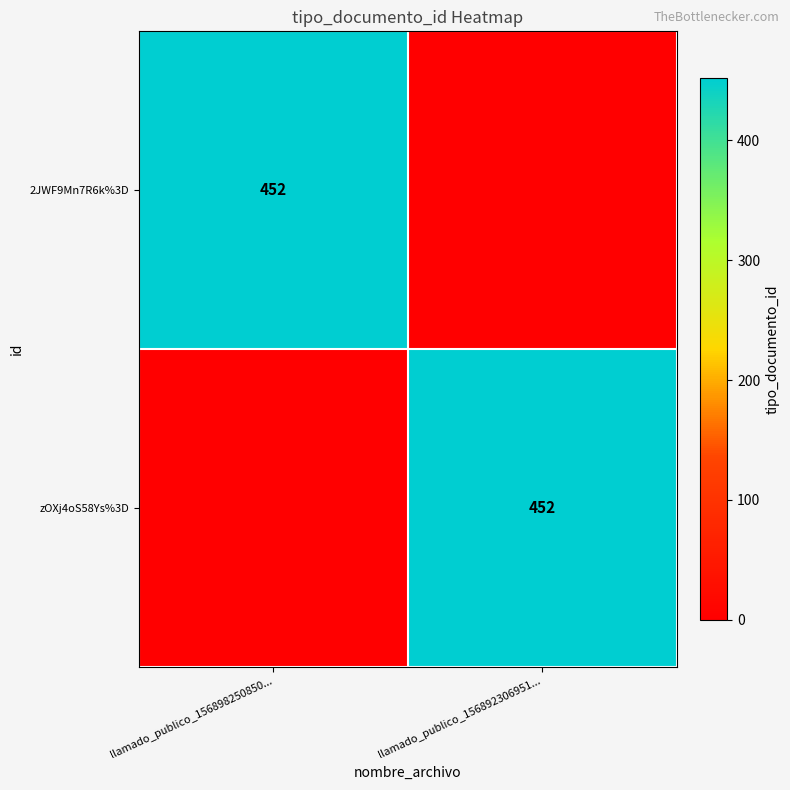

True or false: zOXj4oS58Ys%3D has a value of 452 at llamado_publico_156892306951....

True